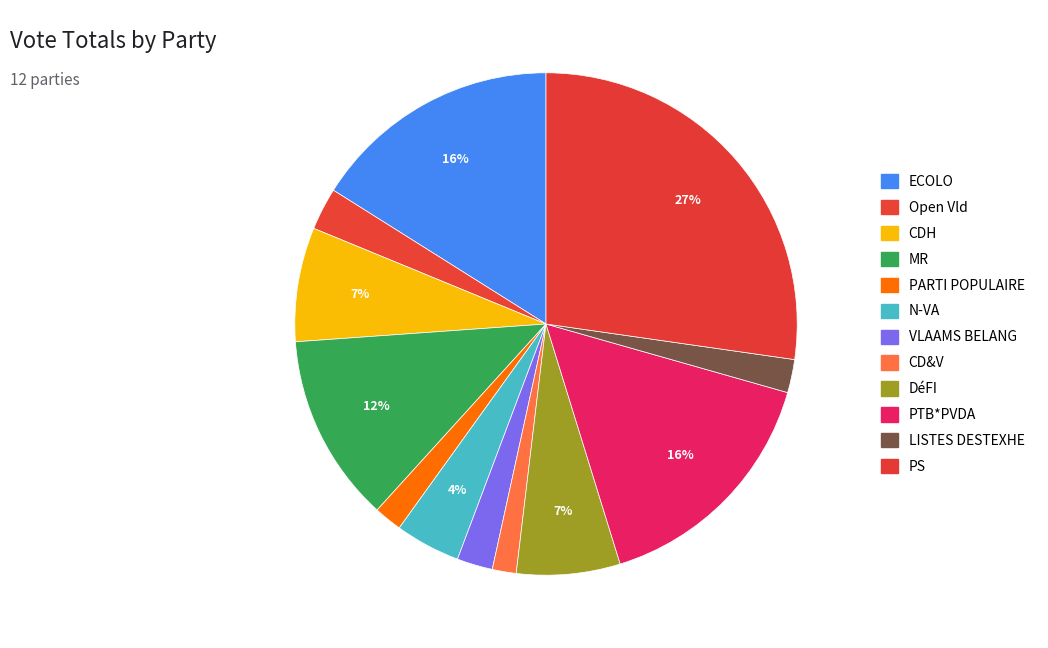

To the nearest percent, what percentage of the pie is VLAAMS BELANG?

2%